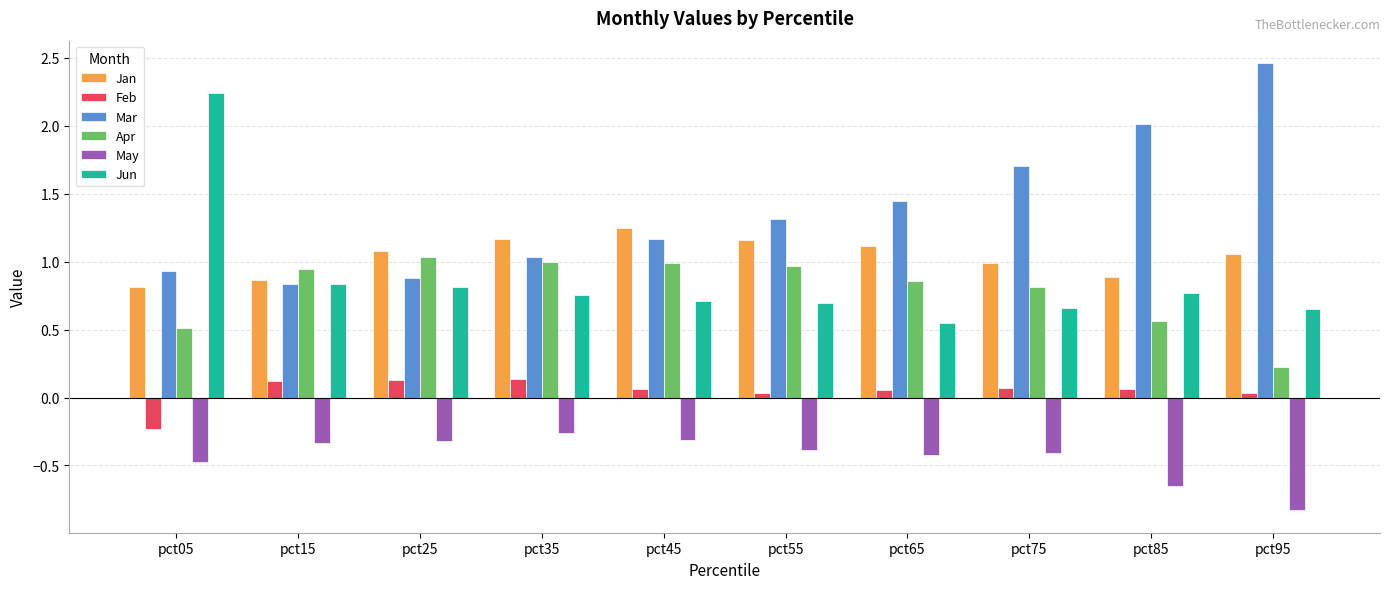

What is the sum of all Apr values?

7.9